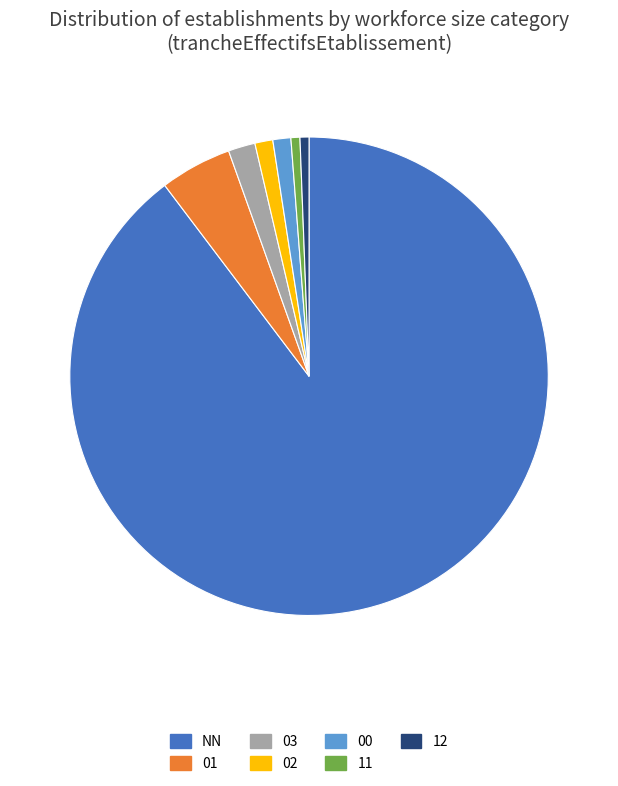

Which category has the biggest portion of the pie?

NN